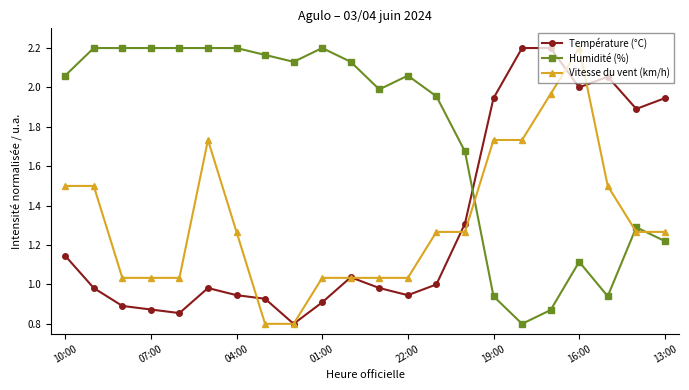

Which series has the largest total across all categories?

Humidité (%)